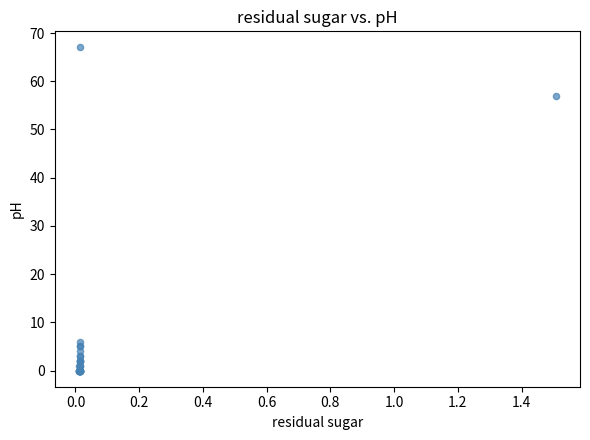

What Y value in the scatter plot is closest to 33?

57